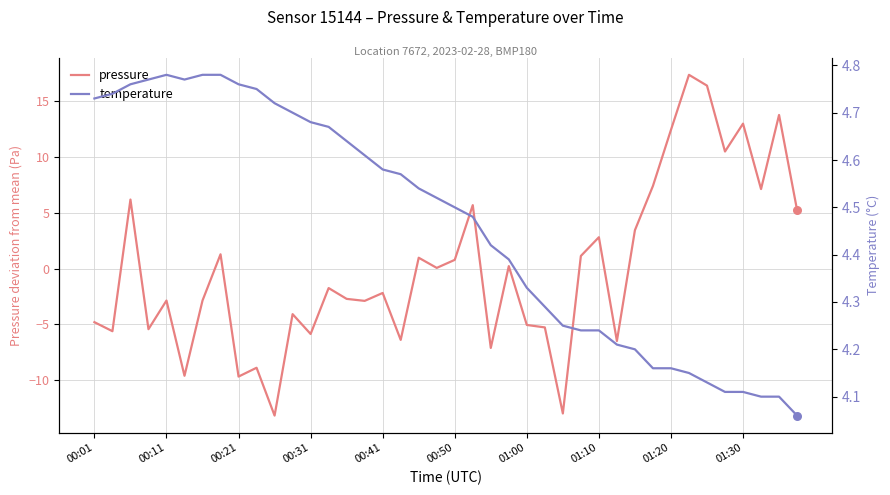

Which series has the largest total across all categories?

temperature